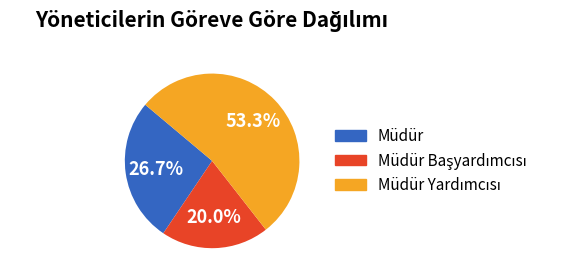

Does any single category account for the majority?

Yes